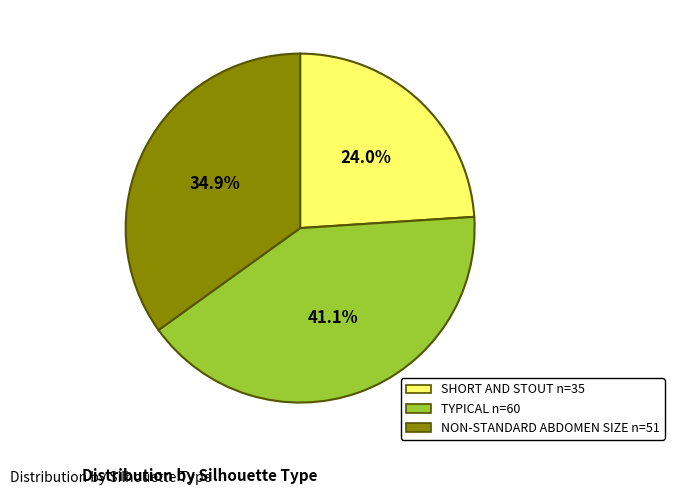

Which slice is the largest?

TYPICAL